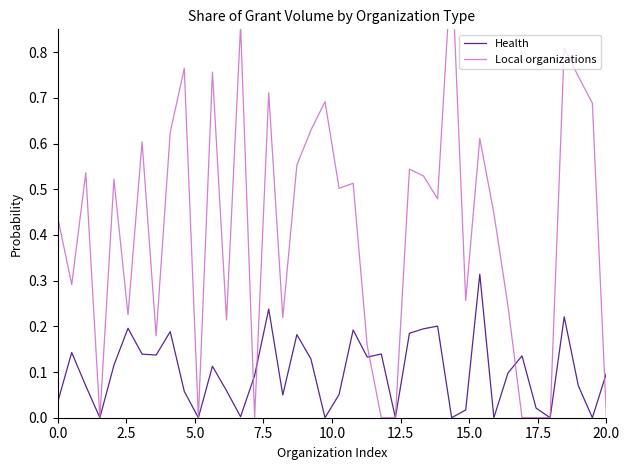

How many series are shown in this chart?

2